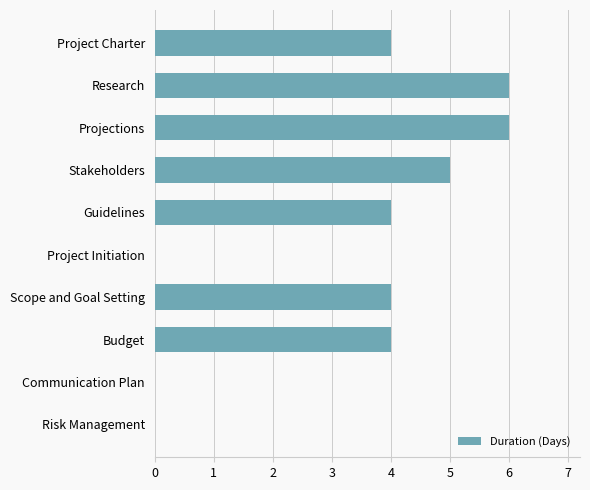

What is the sum of all values?

33